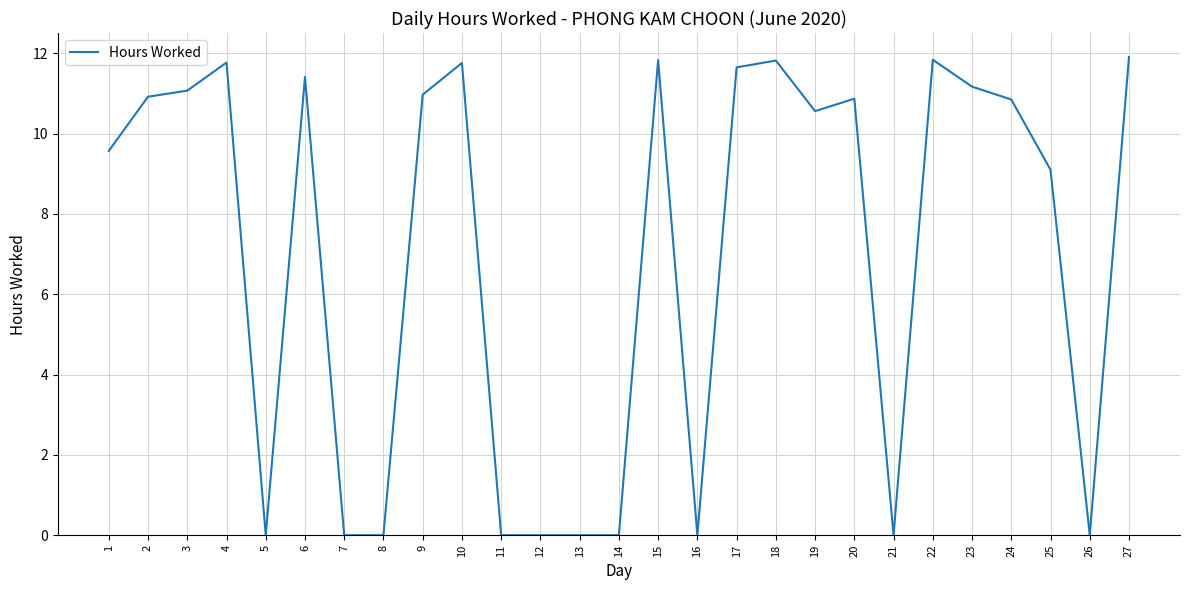

Where is the first local minimum?

5